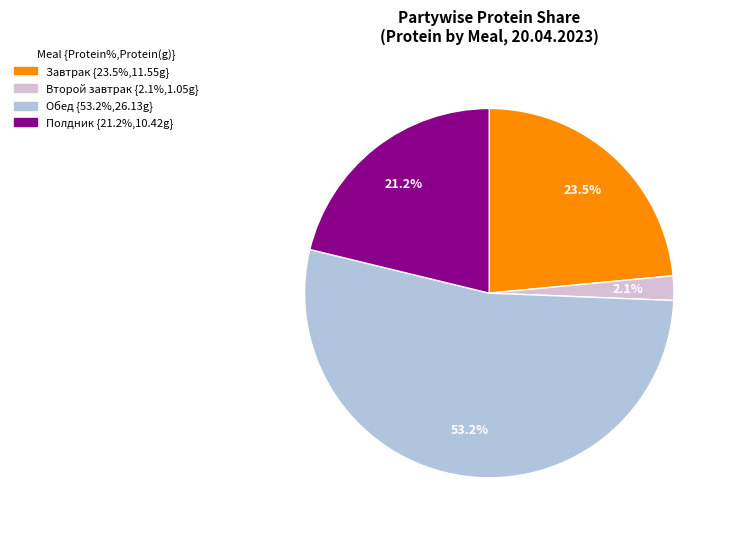

How many segments does this pie chart have?

4